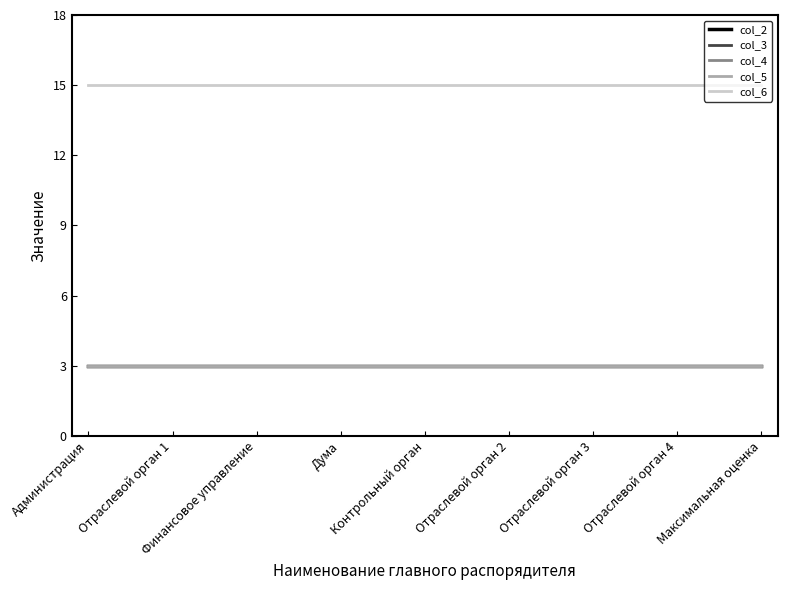

Is this an area chart (filled region under the line)?

No